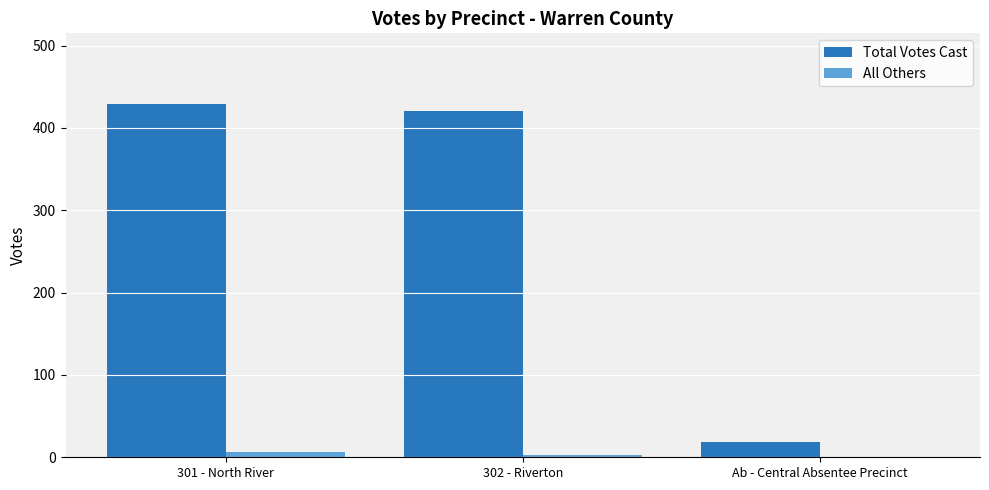

True or false: All Others has a value of 7 at 301 - North River.

True